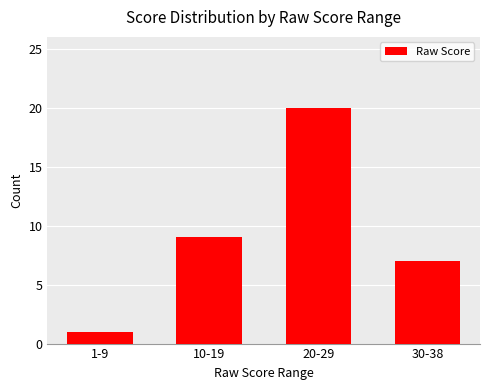

What is the label of the 4th bar from the right?

1-9